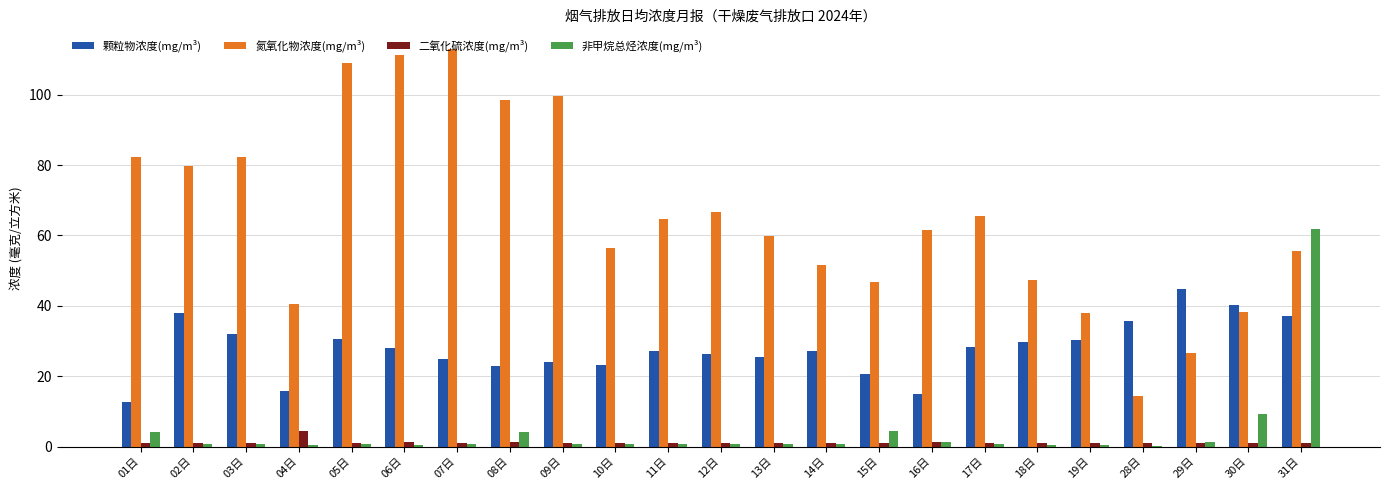

Between 07日 and 19日, which series saw the biggest shift?

氮氧化物浓度(mg/m³)